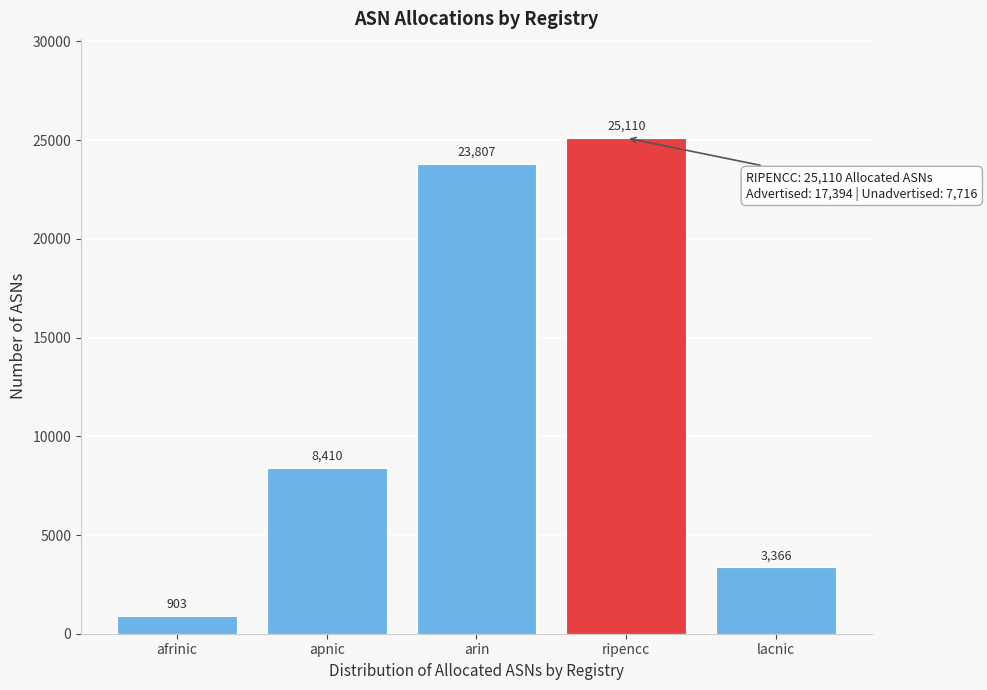

Reading left to right, transcribe all the data shown in this chart.

903	8410	23807	25110	3366